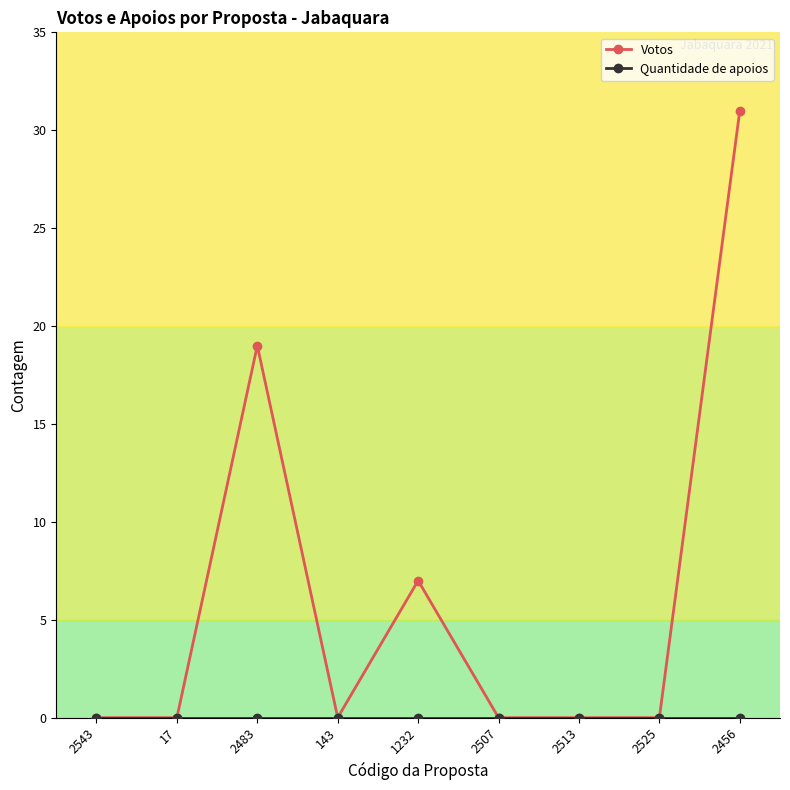

Which series has the largest range (max minus min)?

Votos